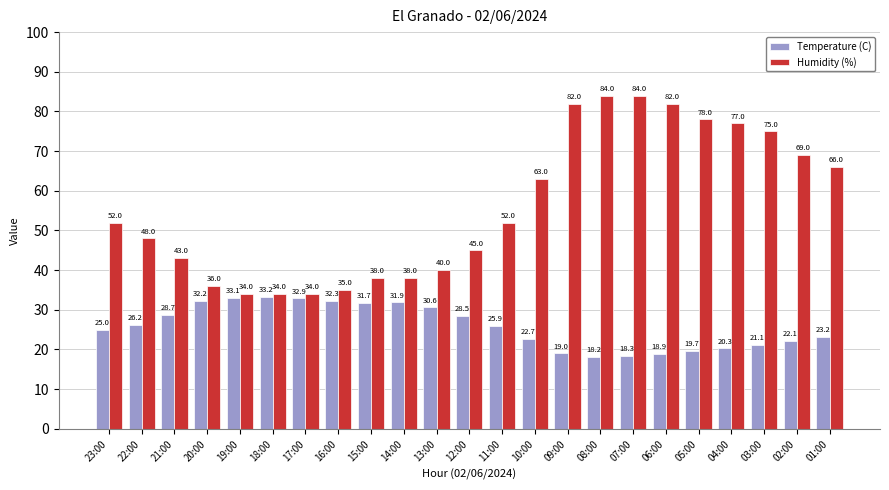

What is the label of the 18th bar from the left?

06:00